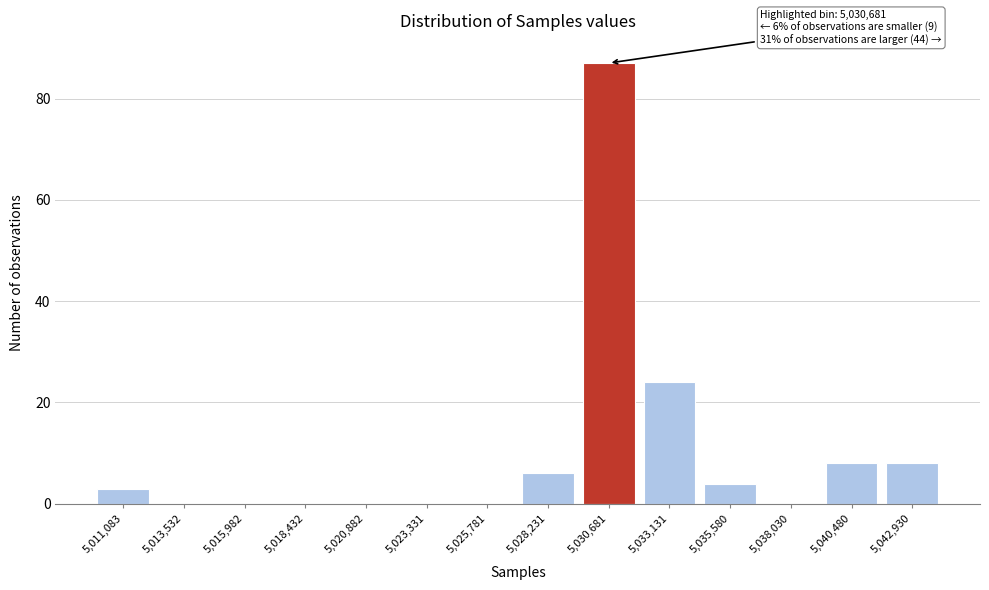

Reading right to left, extract all data points from this chart.

5,042,930=8	5,040,480=8	5,038,030=0	5,035,580=4	5,033,131=24	5,030,681=87	5,028,231=6	5,025,781=0	5,023,331=0	5,020,882=0	5,018,432=0	5,015,982=0	5,013,532=0	5,011,083=3